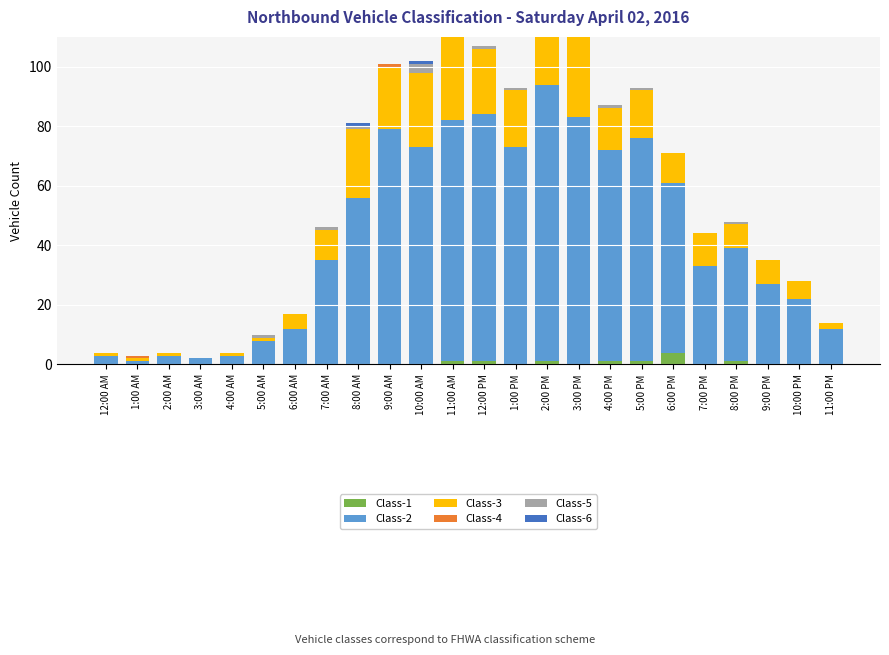

True or false: Class-3 has a value of 2 at 11:00 PM.

True